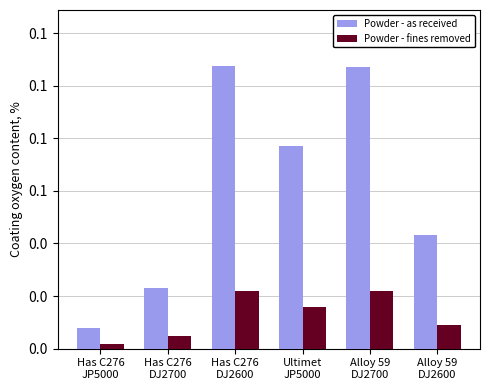

What is the sum of all Powder - as received values?

0.4